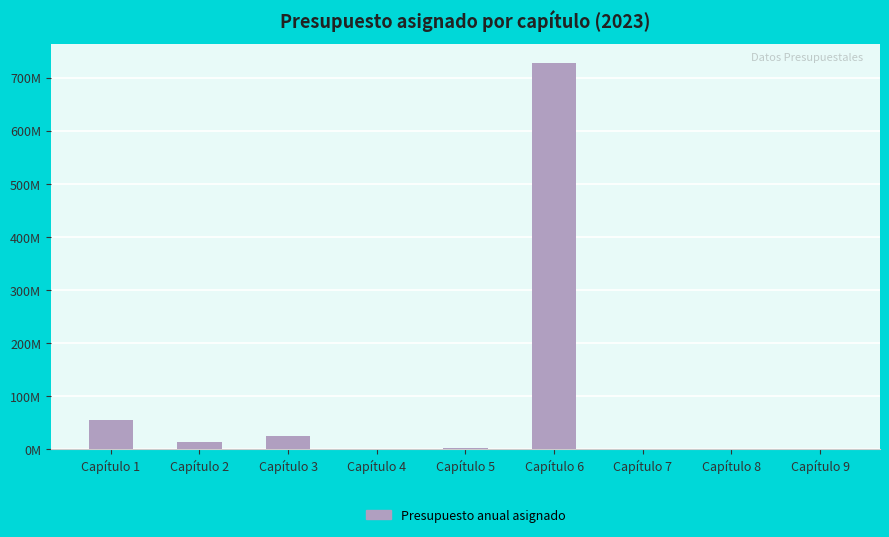

Which category has the highest value across all series?

Capítulo 6